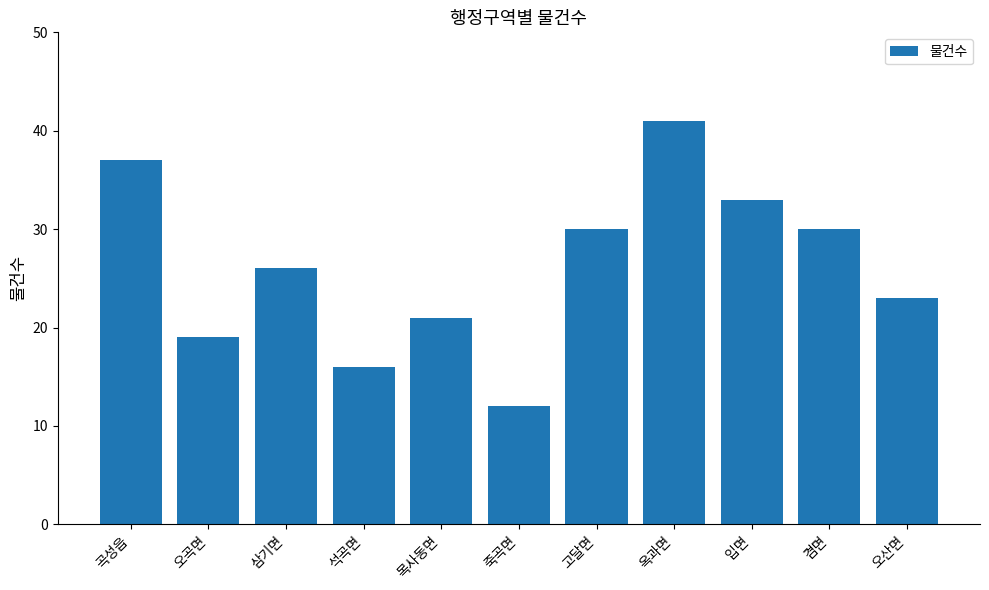

How many data points are less than 26?

5